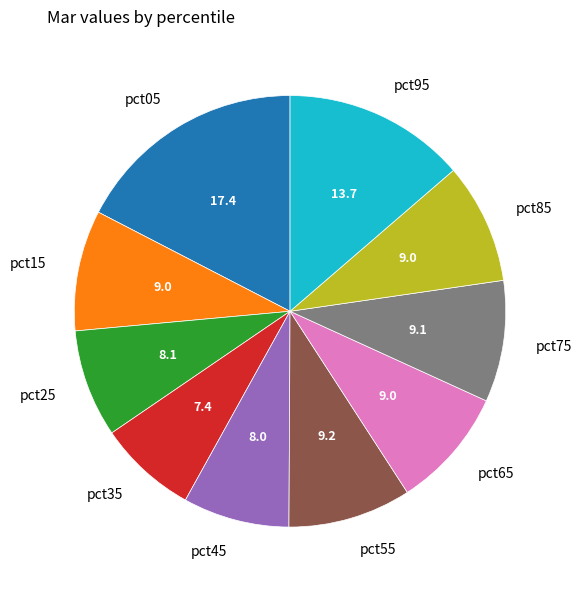

Is the sum of pct85 and pct15 greater than half?

No